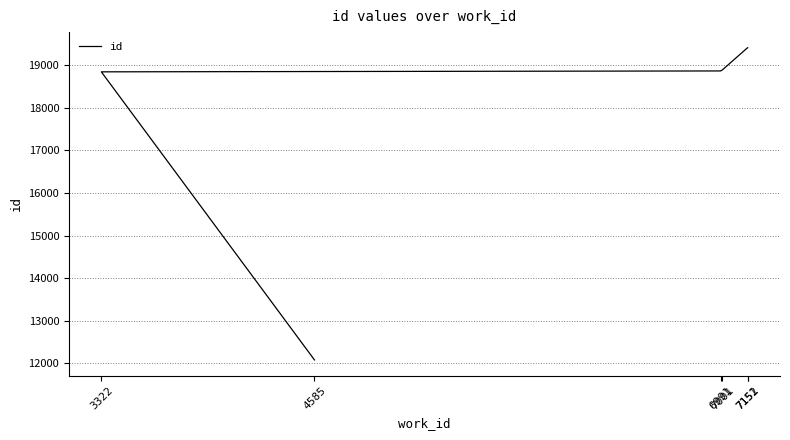

Rank the categories by value from lowest to highest.

4585, 3322, 6991, 7001, 7151, 7152